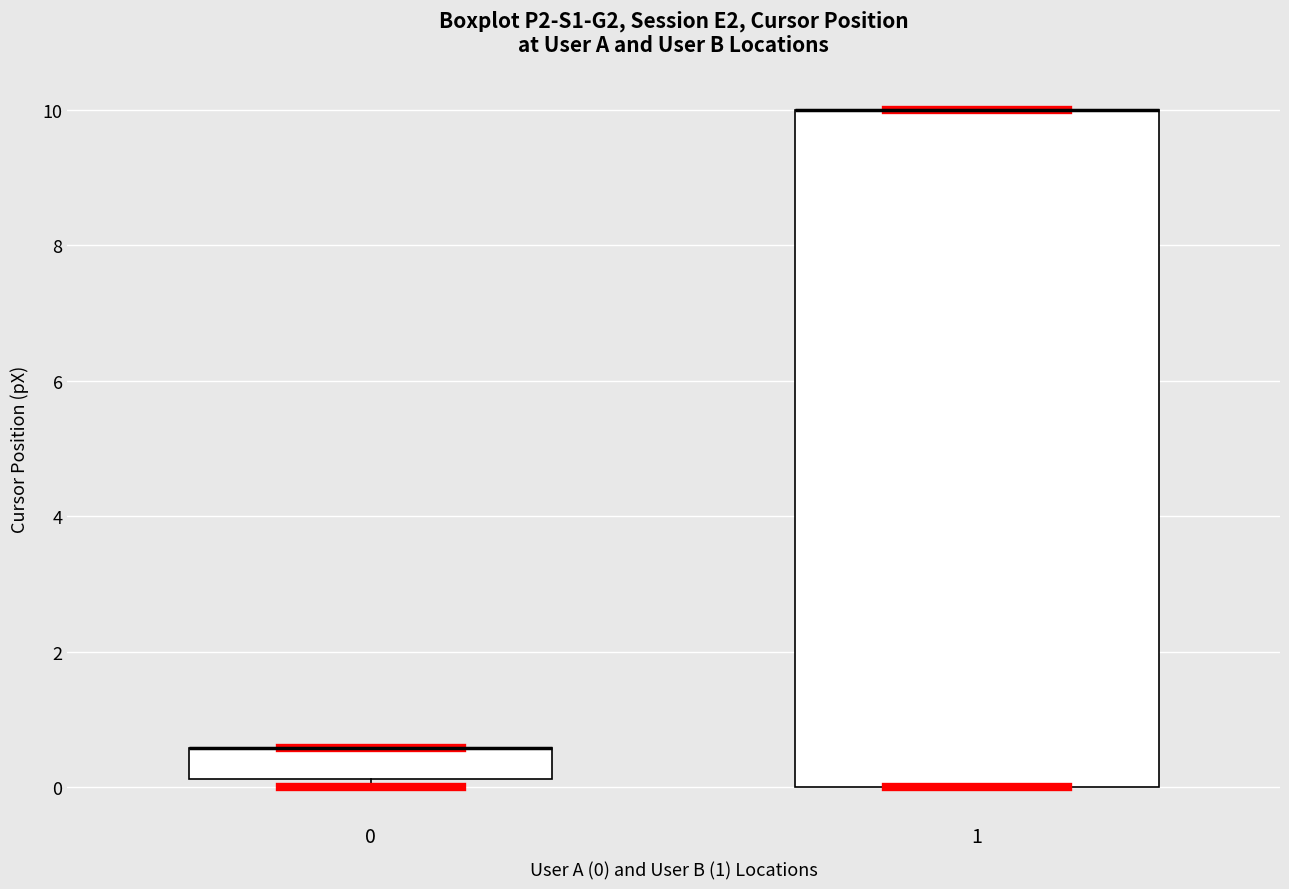

Comparing the boxes themselves (not the whiskers), which one is the tallest?

1